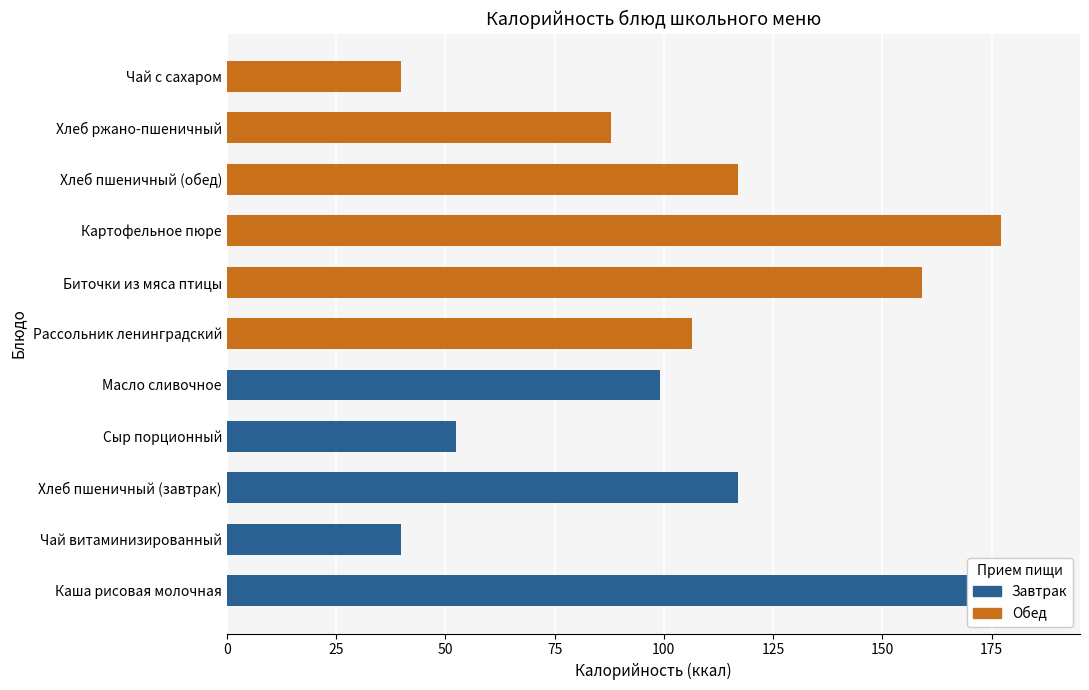

Reading left to right, extract all data points from this chart.

185.9	39.9	117.0	52.5	99.2	106.5	159.0	177.2	117.0	88.0	39.9